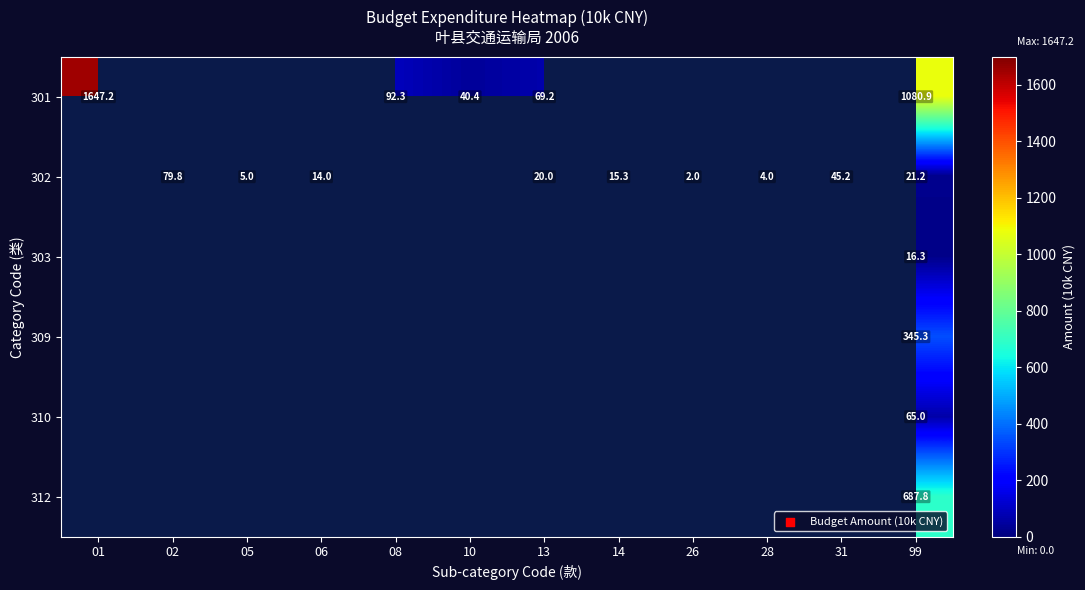

Which series has the widest spread of values?

301